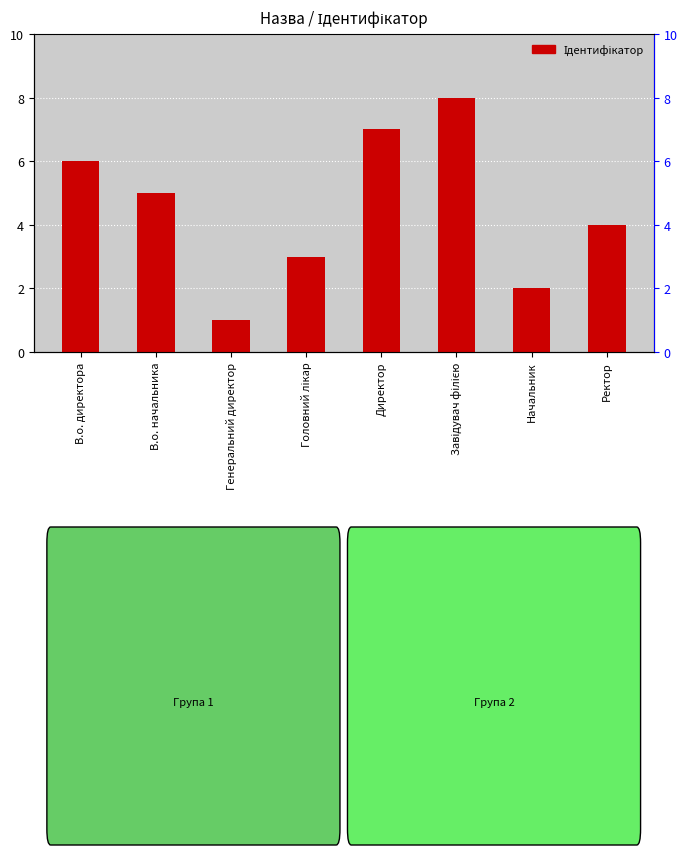

What is the smallest value displayed?

1